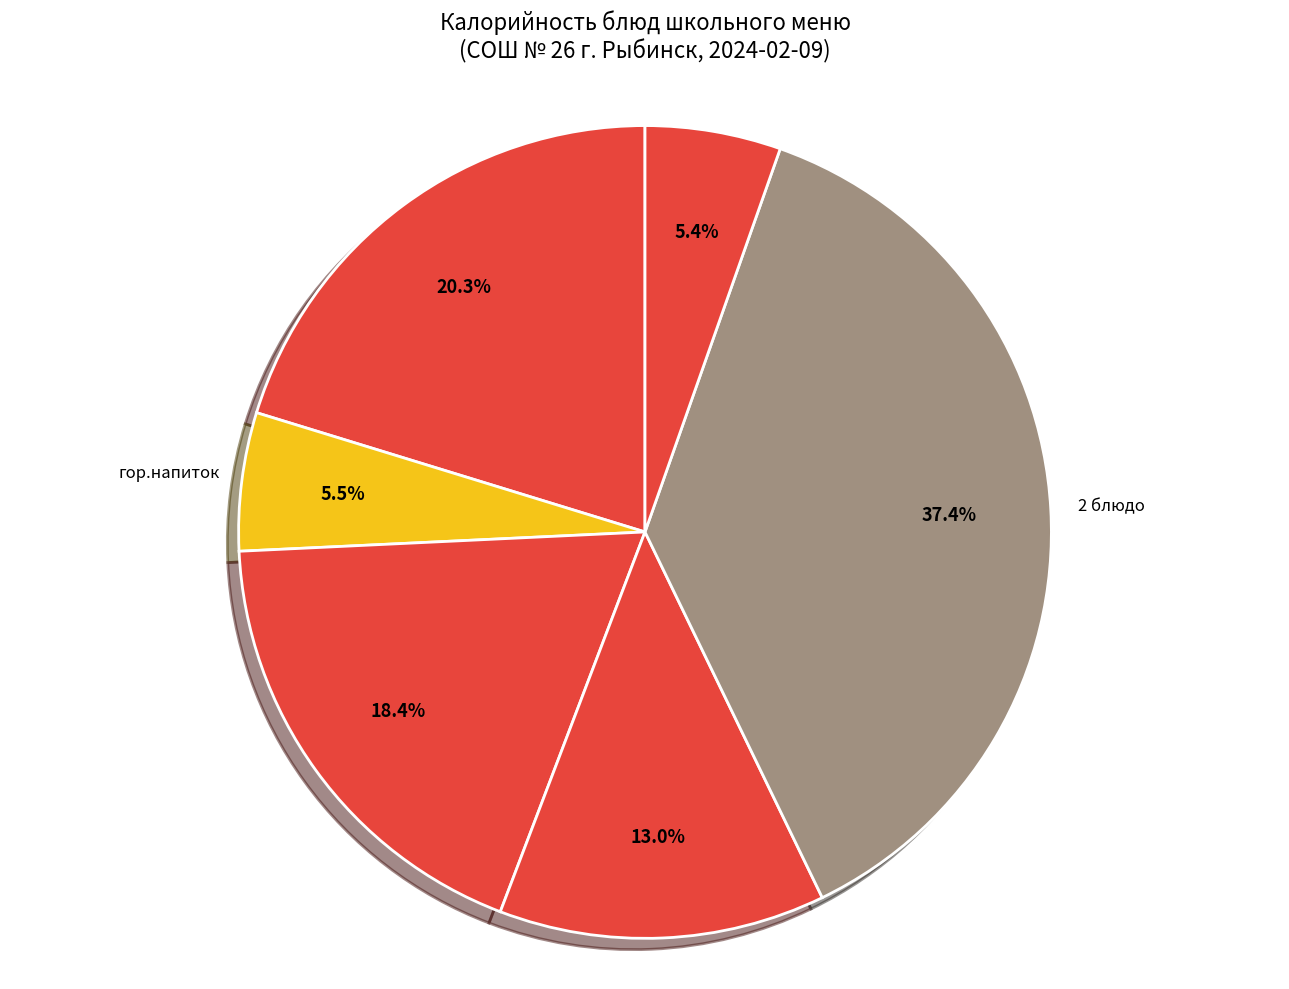

How many segments does this pie chart have?

6